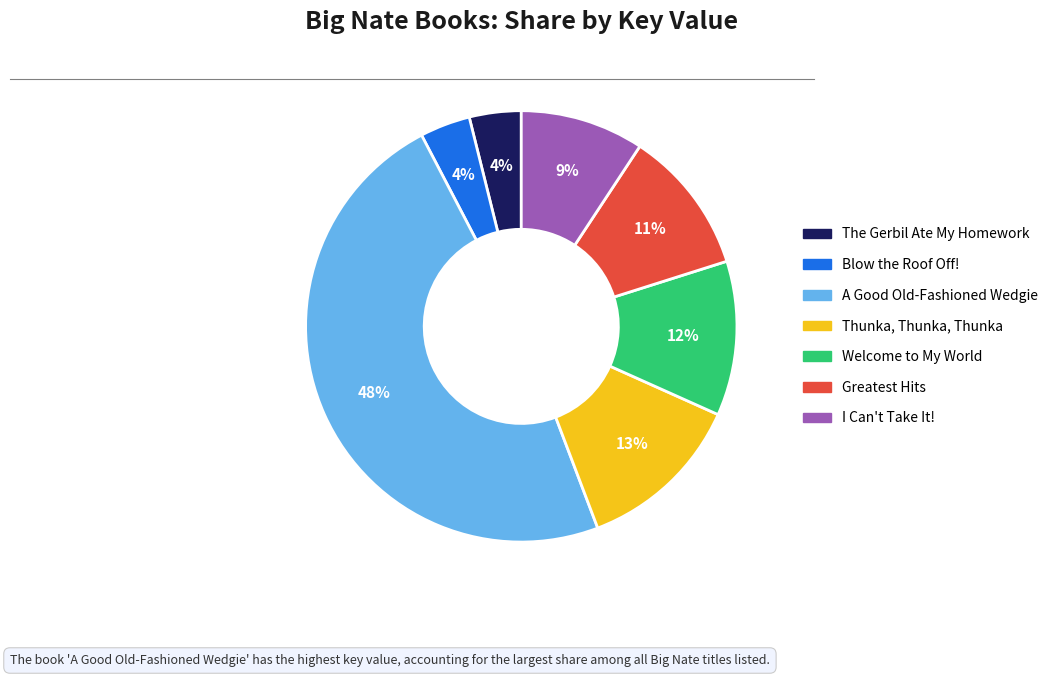

Does any single category account for the majority?

No